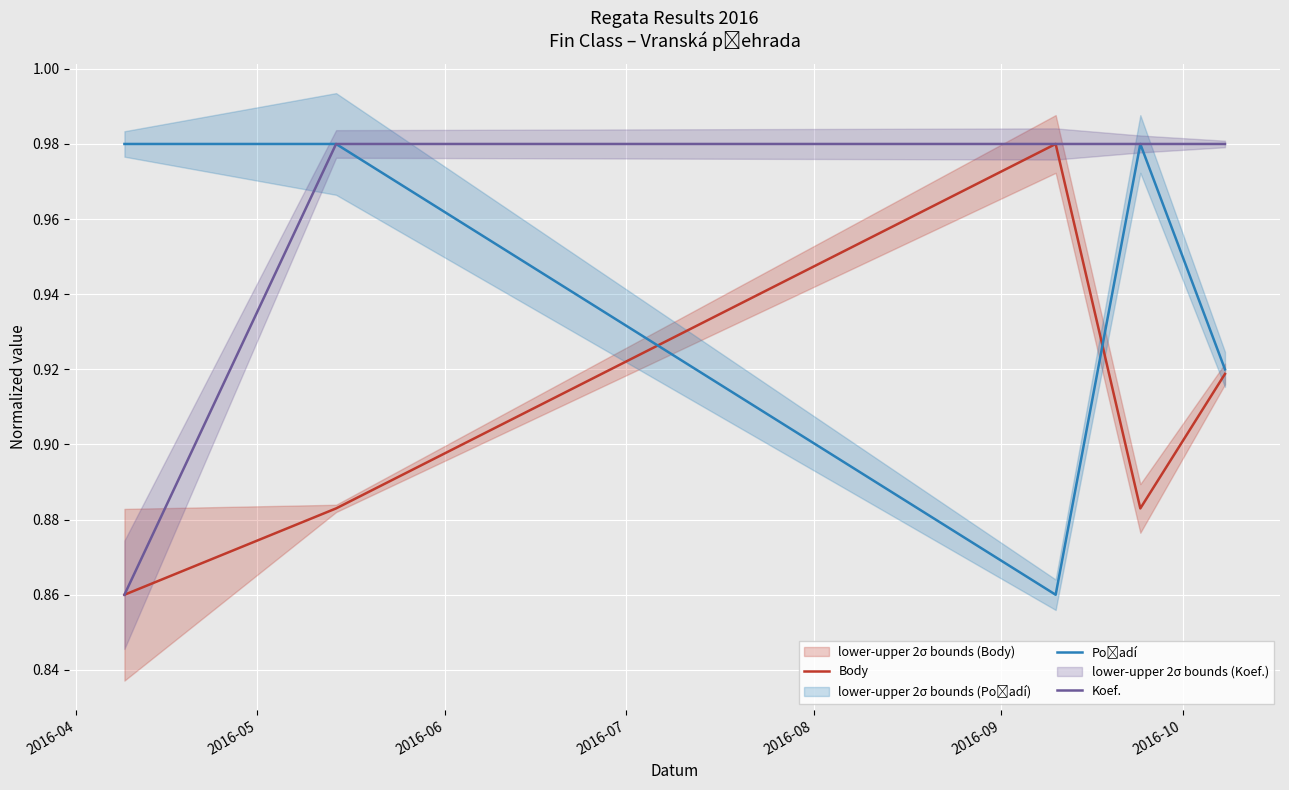

True or false: Koef. has more than 0 interior local peaks.

False